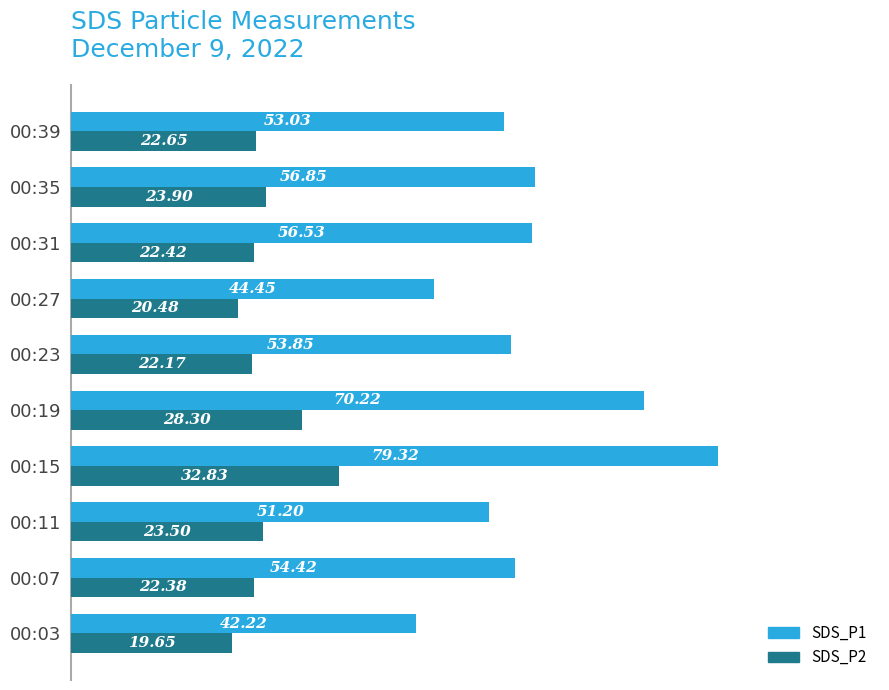

What is the sum of the SDS_P1 values at 00:31 and 00:39?

109.6